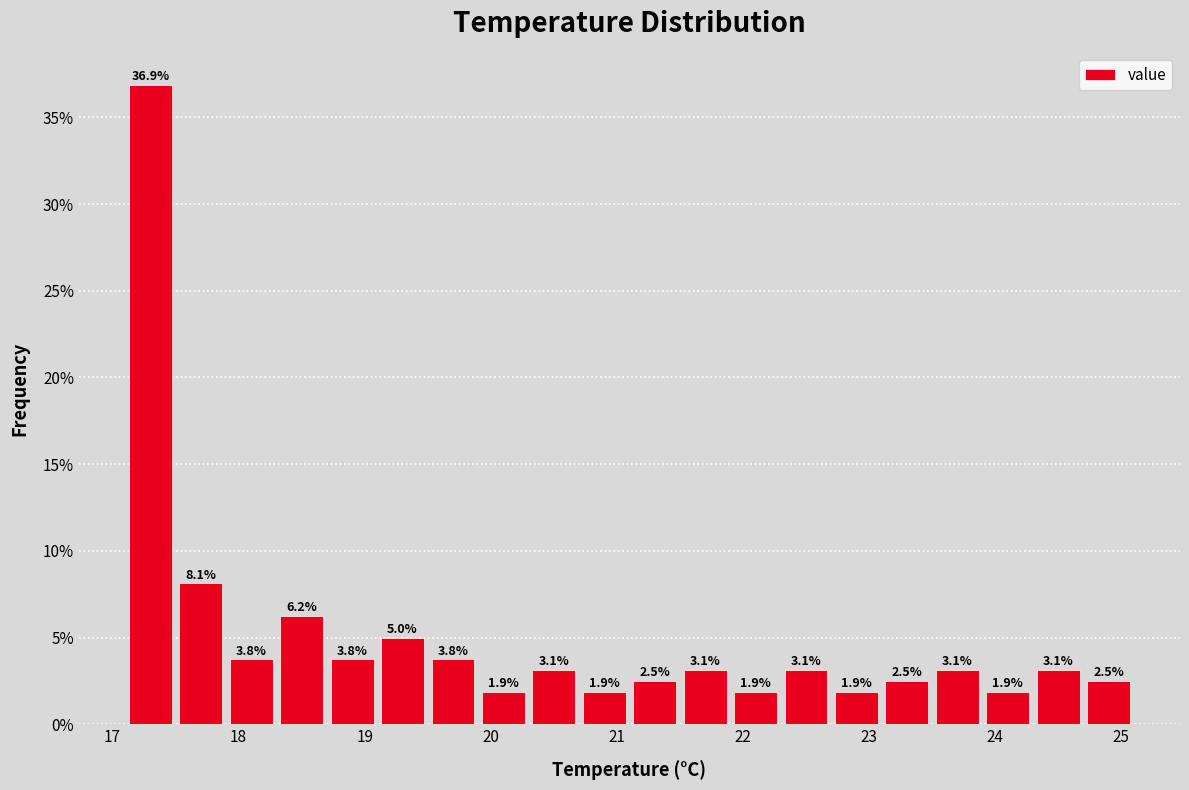

Reading left to right, list every bar in this chart as the range it spans on the x-axis followed by its height.

17.1 to 17.5: 36.9
17.5 to 17.9: 8.1
17.9 to 18.3: 3.8
18.3 to 18.7: 6.2
18.7 to 19.1: 3.8
19.1 to 19.5: 5.0
19.5 to 19.9: 3.8
19.9 to 20.3: 1.9
20.3 to 20.7: 3.1
20.7 to 21.1: 1.9
21.1 to 21.5: 2.5
21.5 to 21.9: 3.1
21.9 to 22.3: 1.9
22.3 to 22.7: 3.1
22.7 to 23.1: 1.9
23.1 to 23.5: 2.5
23.5 to 23.9: 3.1
23.9 to 24.3: 1.9
24.3 to 24.7: 3.1
24.7 to 25.1: 2.5